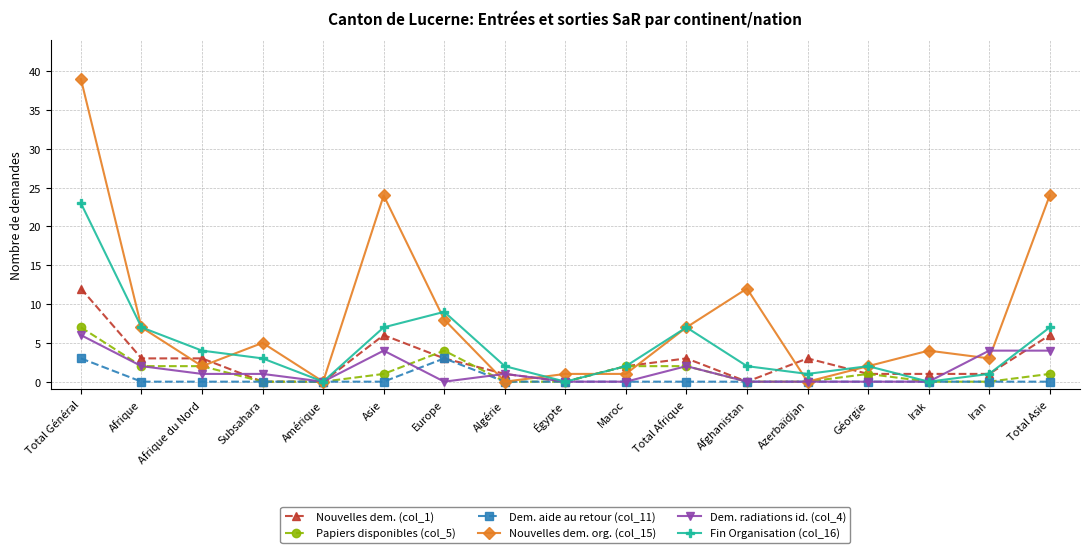

How many data points does each series have?

17